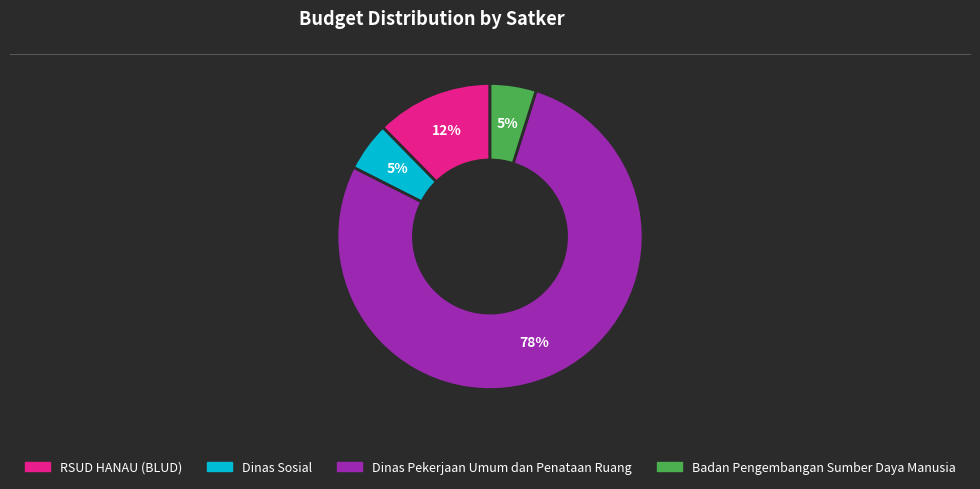

To the nearest percent, what is the average slice percentage?

25%